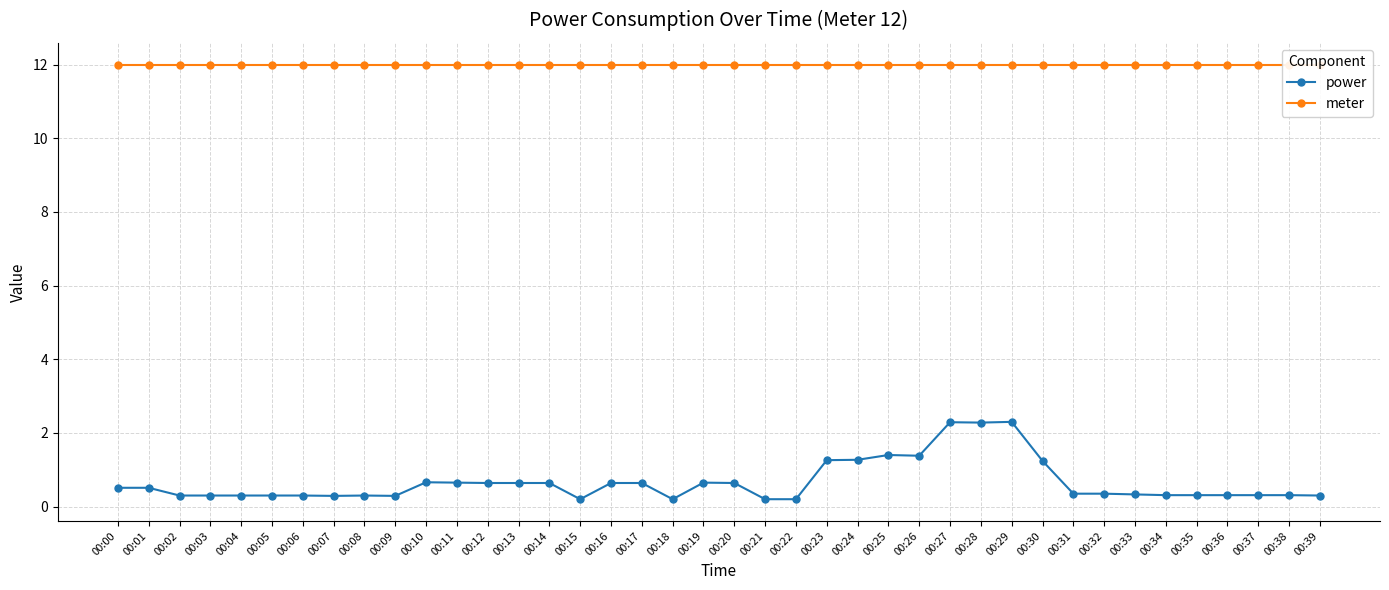

At 00:04, list the series in order from largest to smallest.

meter, power